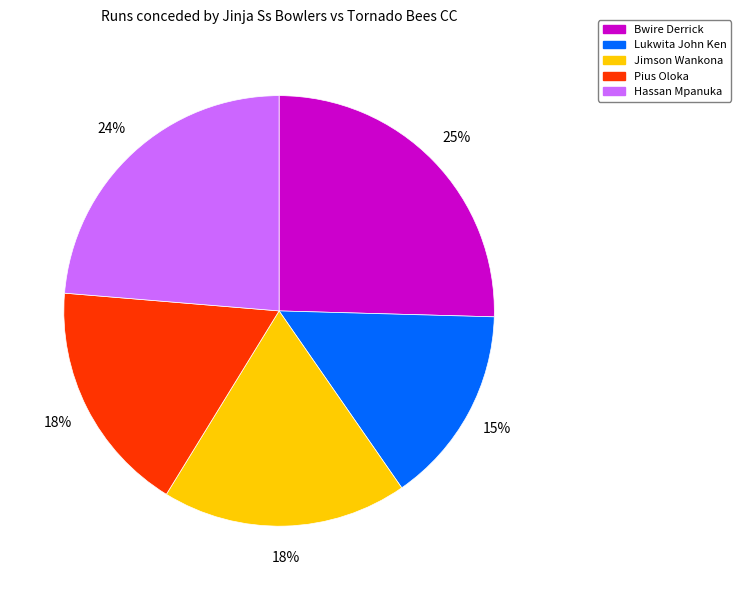

Which category has the biggest portion of the pie?

Bwire Derrick